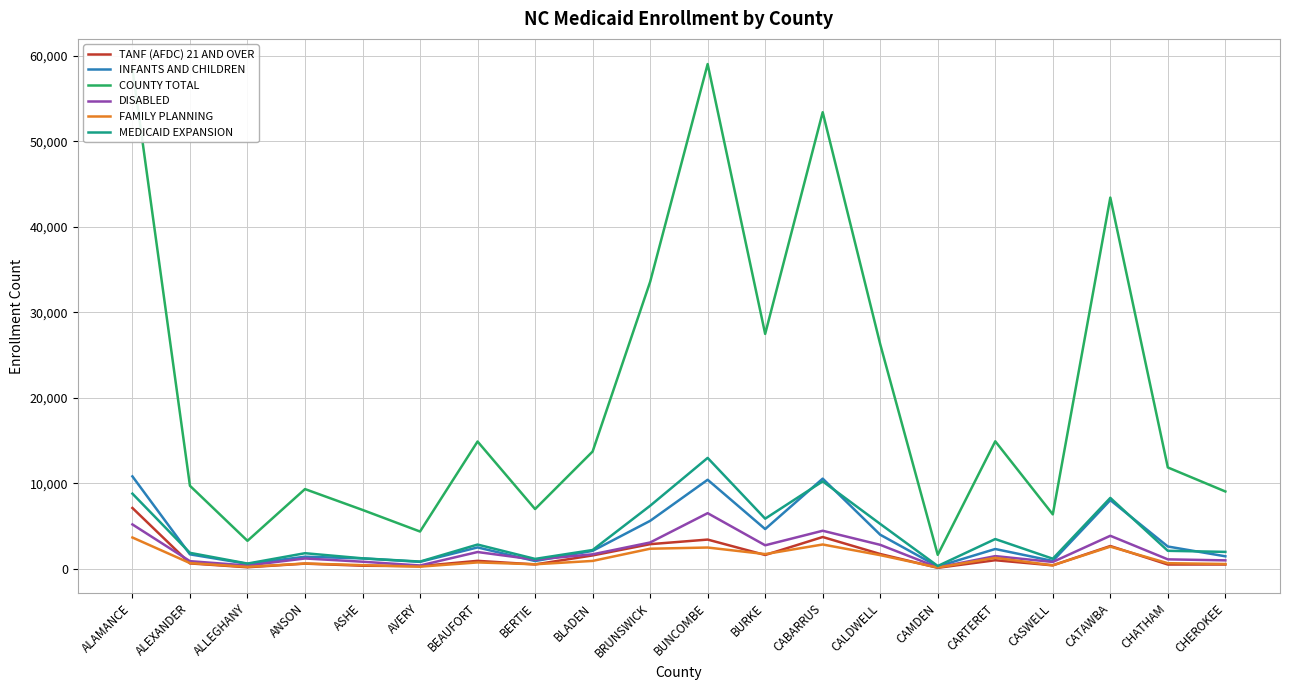

Which series has the largest total across all categories?

COUNTY TOTAL